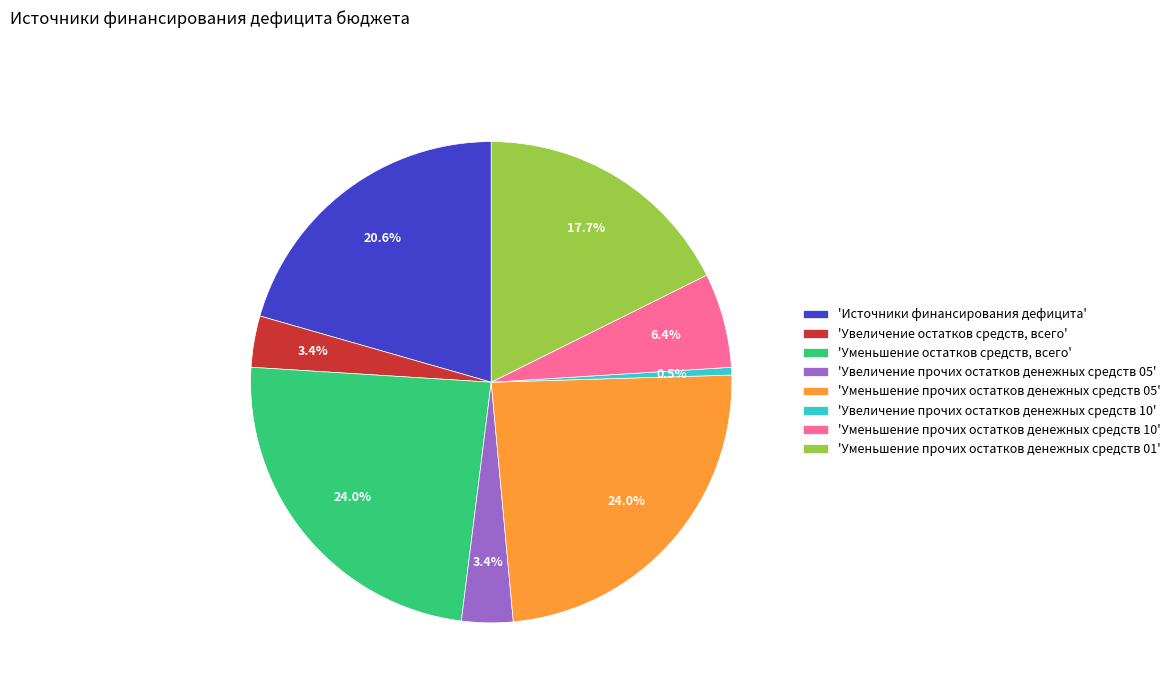

Is there a majority slice in this chart?

No